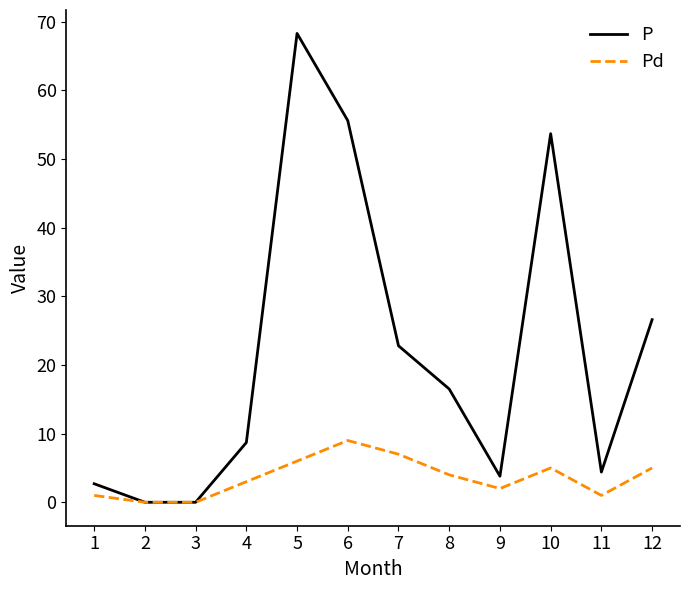

Does the chart display data point markers on the line(s)?

No